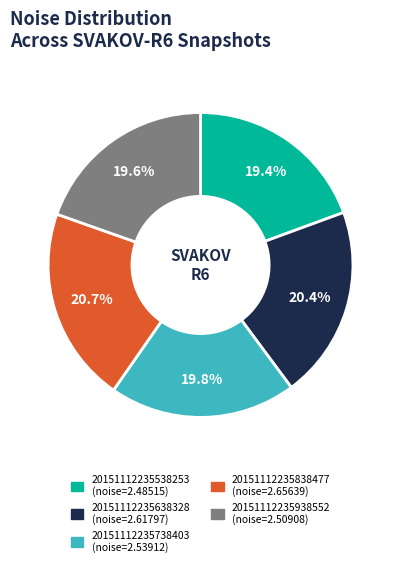

What percentage is NOT represented by 20151112235938552?

80.4%